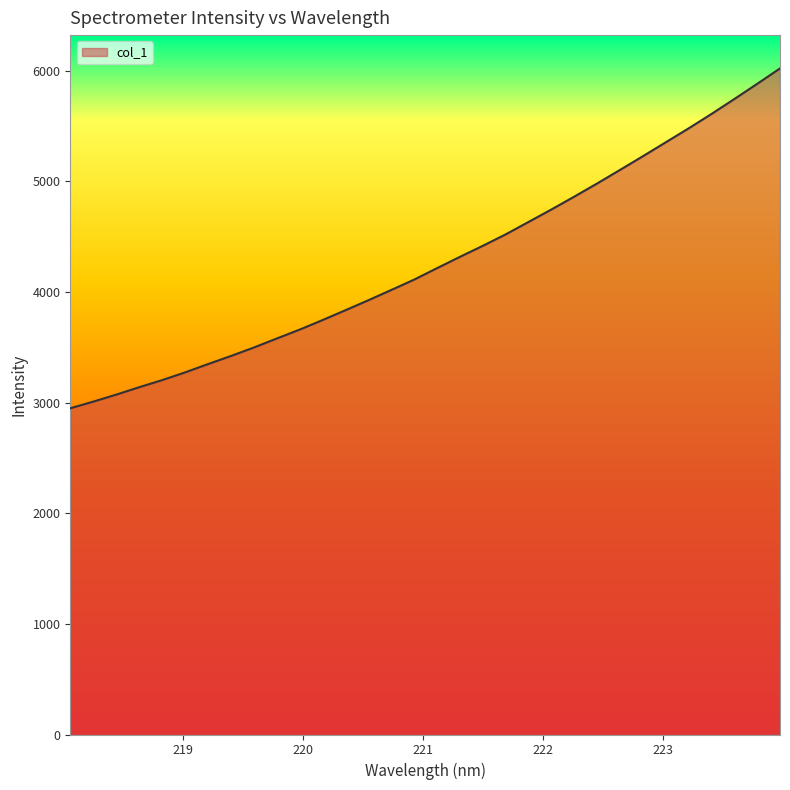

What is the smallest value displayed?

2949.5